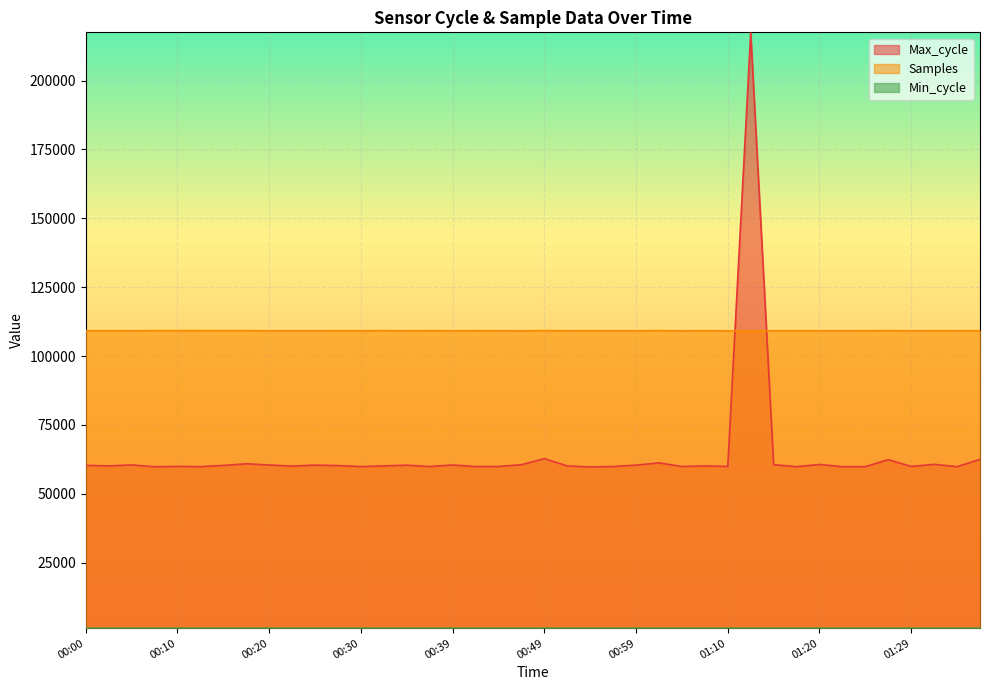

How many data points in Samples are less than 109207?

20